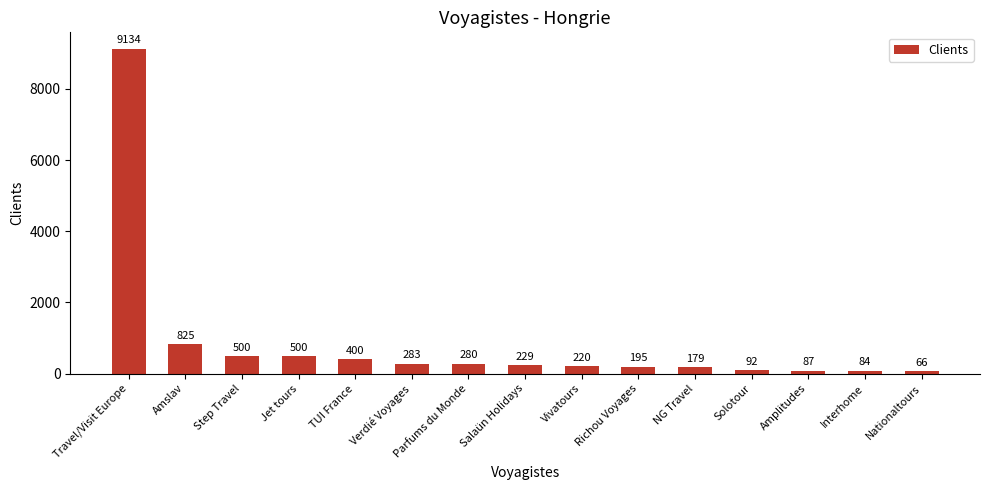

Between Verdié Voyages and Solotour, which is larger?

Verdié Voyages